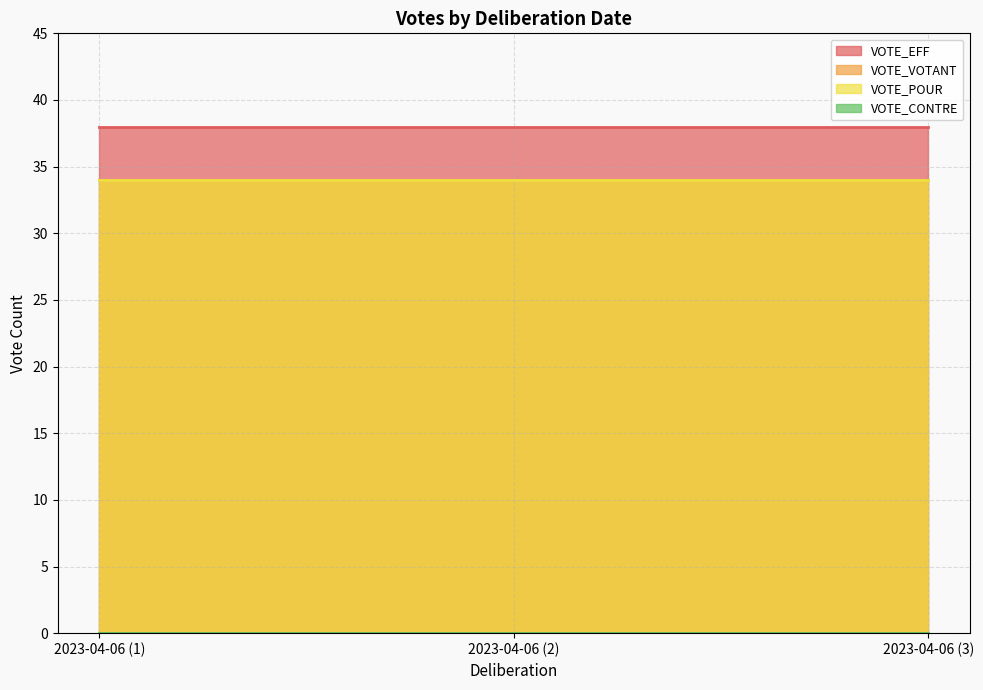

What is the label of the 2nd point from the left?

2023-04-06 (2)